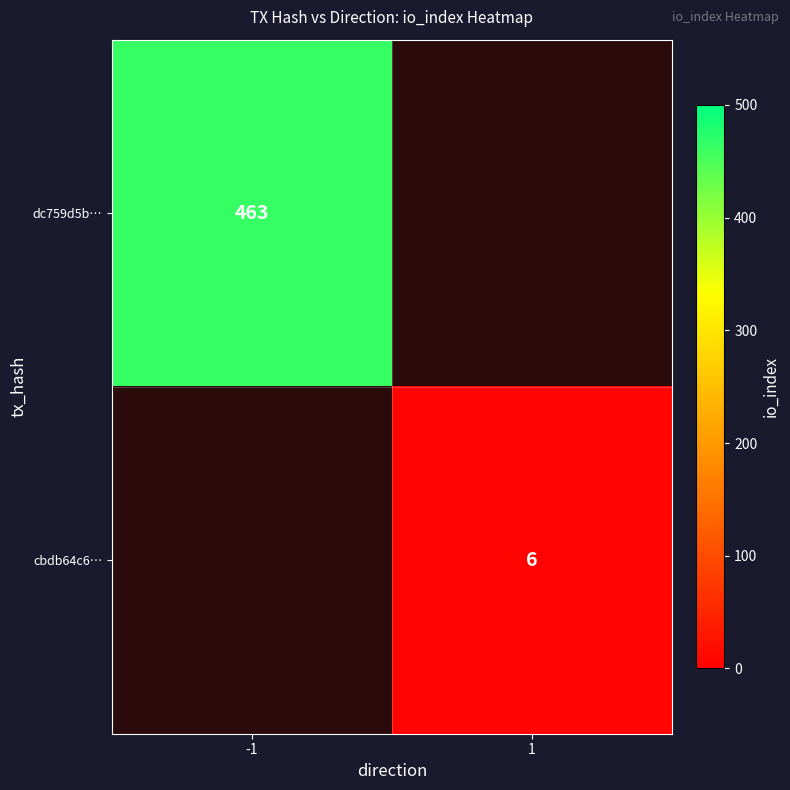

At how many categories does at least one series exceed 197?

1